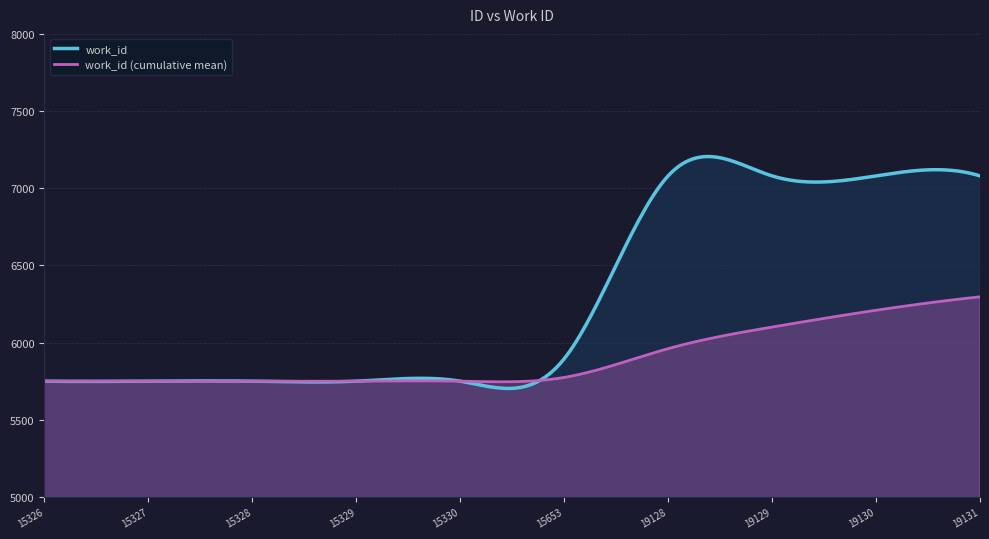

How many data points are less than 5895?

5